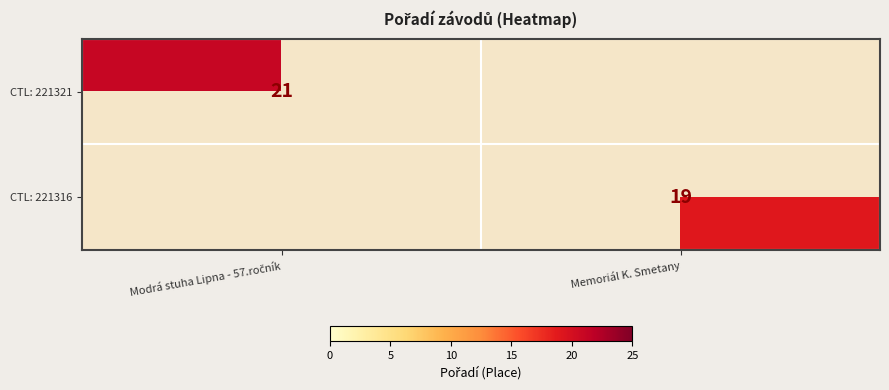

What is the greatest value displayed?

21.0